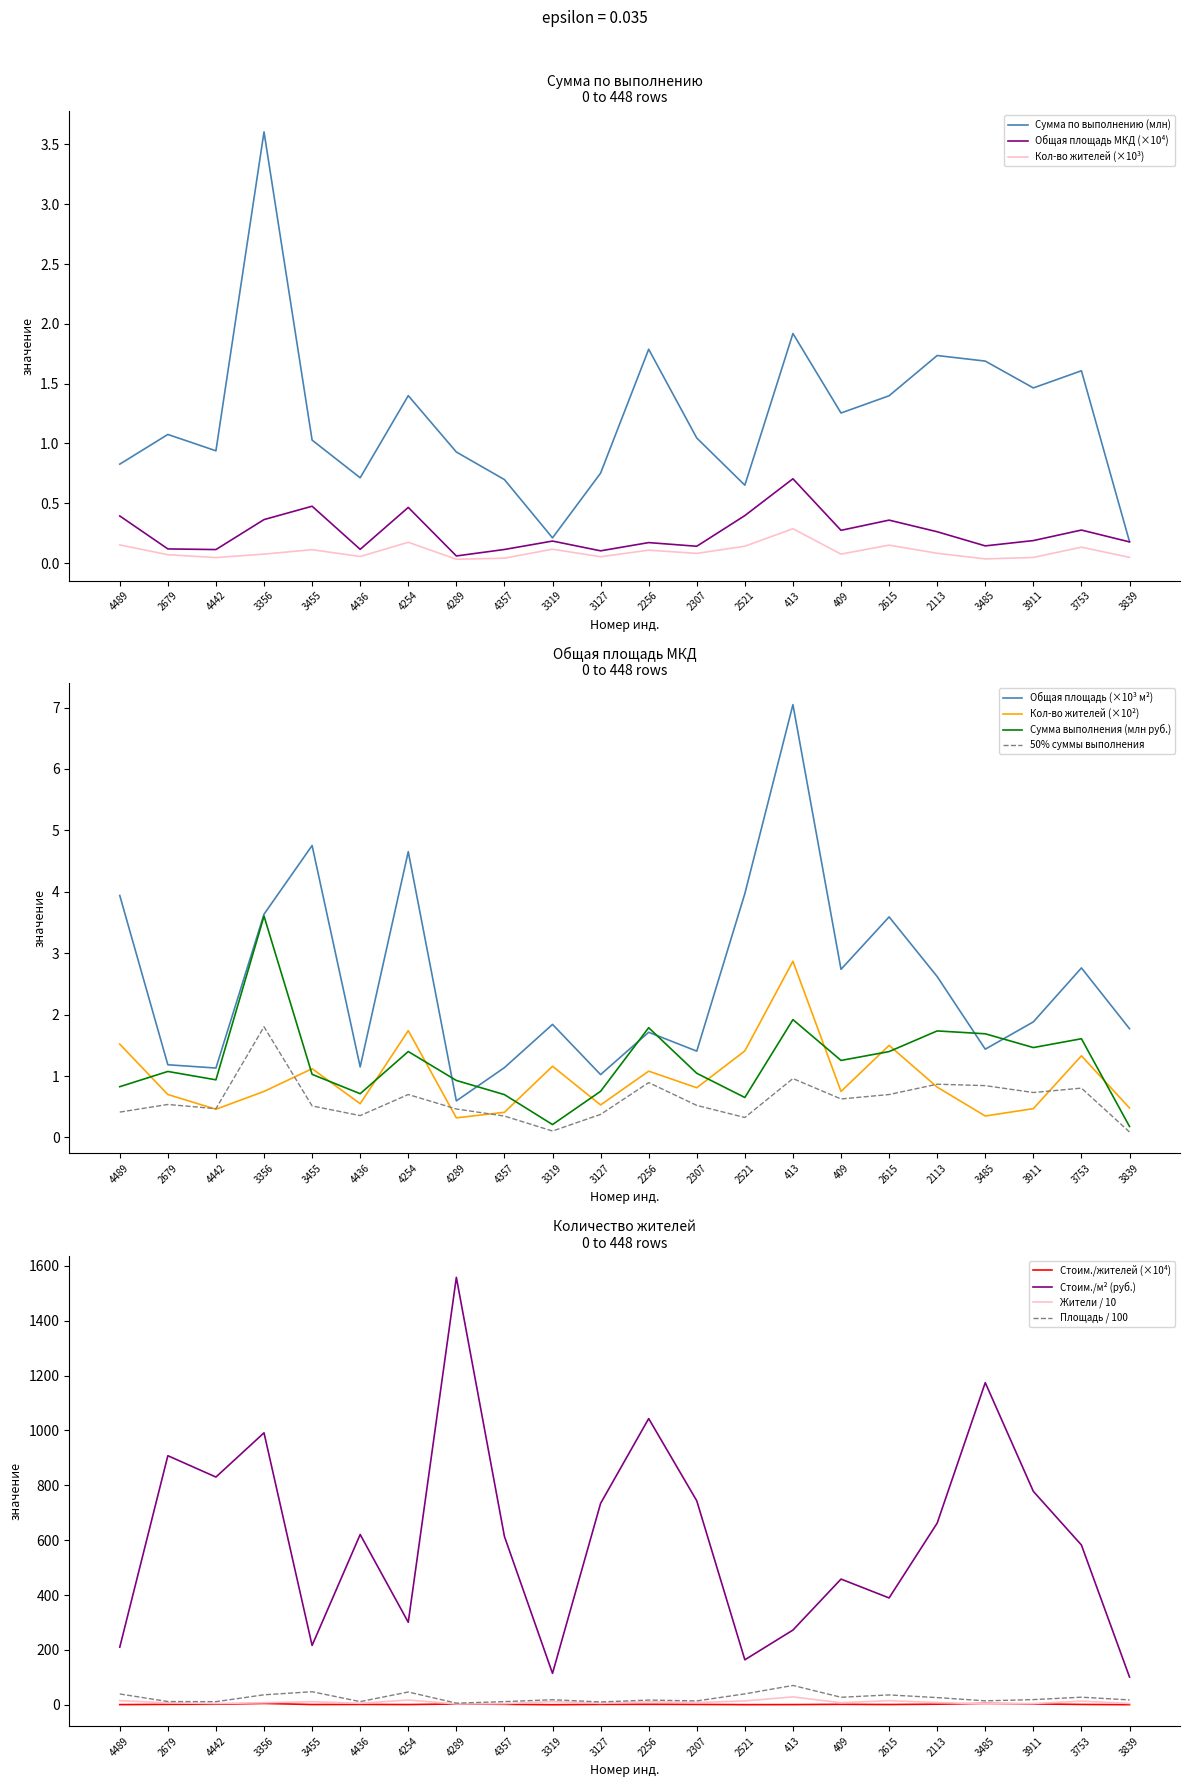

The value of Общая площадь МКД at 3911 is 0.2. True or false?

True